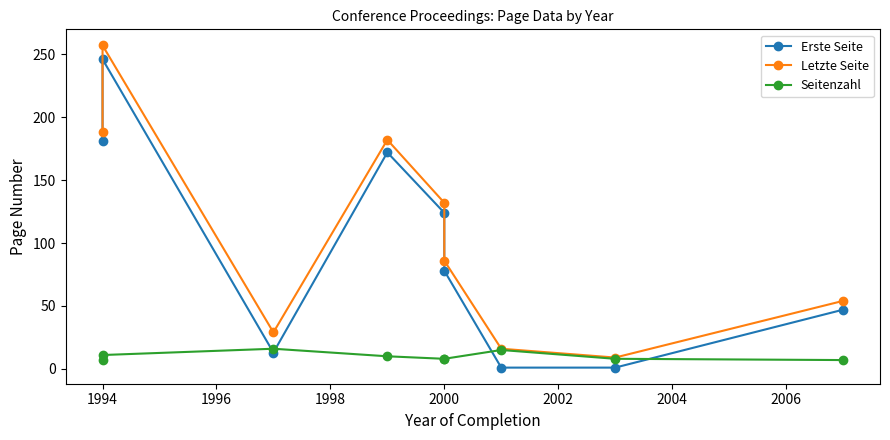

What is the greatest value displayed?

257